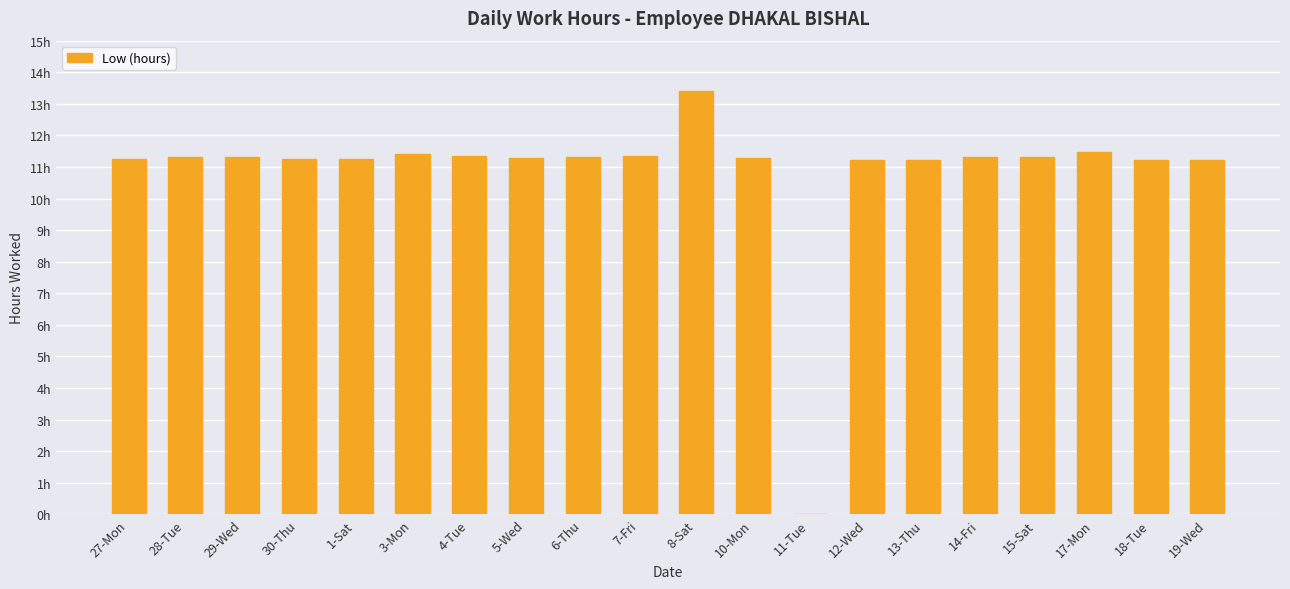

What is the approximate value at 29-Wed?

11.3